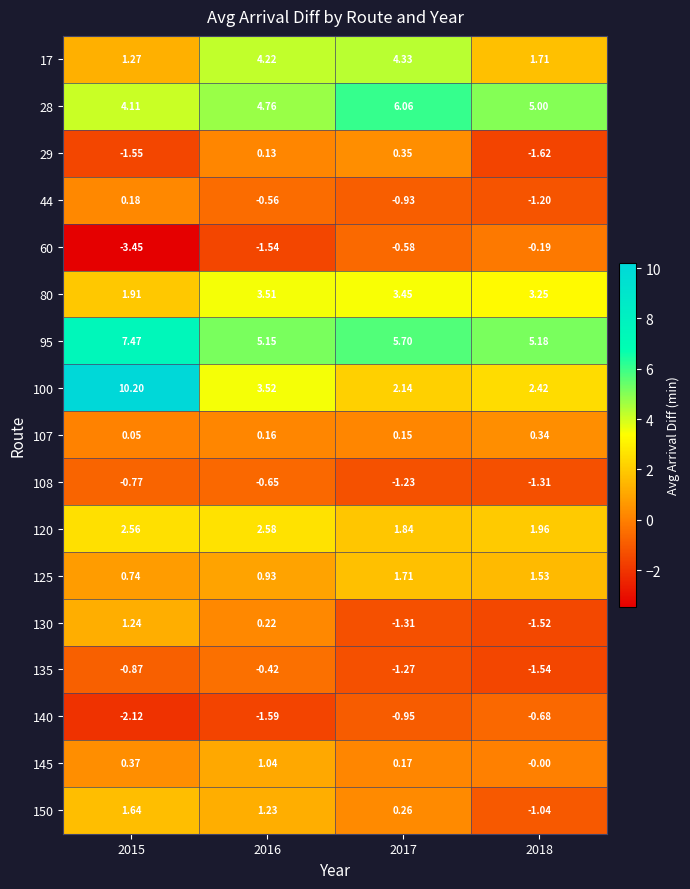

At 2015, list the series in order from largest to smallest.

100, 95, 28, 120, 80, 150, 17, 130, 125, 145, 44, 107, 108, 135, 29, 140, 60